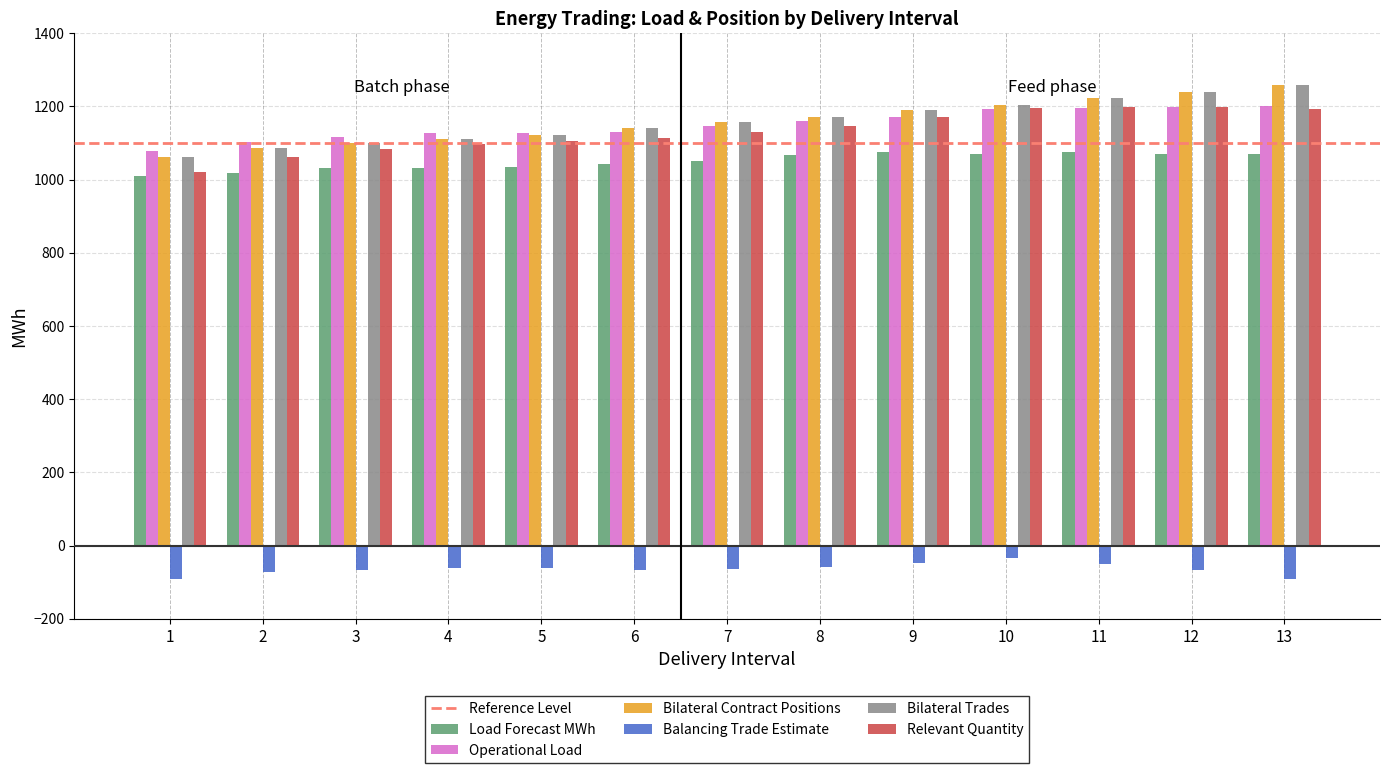

What is the difference between the maximum and minimum values in the Relevant Quantity series?

178.3